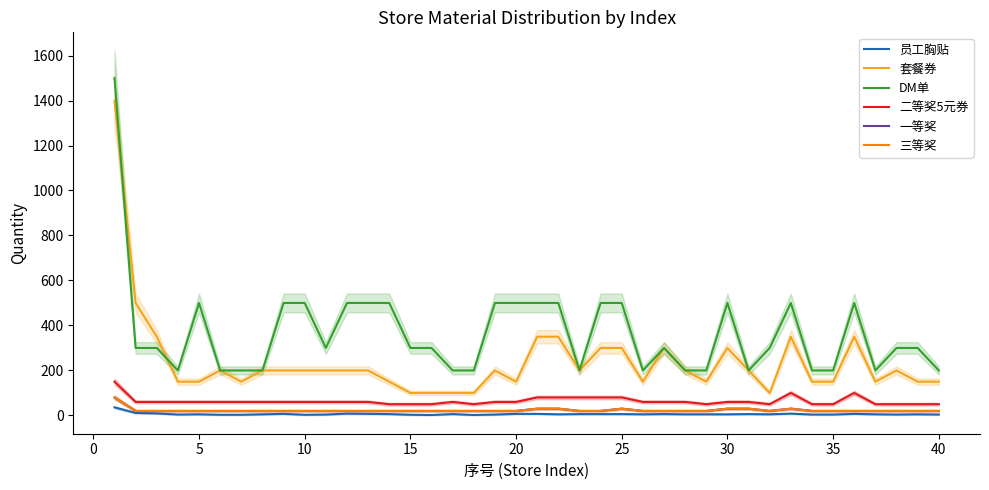

Reading left to right, extract all data points from this chart.

员工胸贴: 36	11	9	4	5	3	3	5	7	3	4	8	7	6	3	2	6	2	4	7	7	5	6	6	6	5	6	5	5	5	6	5	8	4	4	7	5	4	5	4
套餐券: 1400	500	350	150	150	200	150	200	200	200	200	200	200	150	100	100	100	100	200	150	350	350	200	300	300	150	300	200	150	300	200	100	350	150	150	350	150	200	150	150
DM单: 1500	300	300	200	500	200	200	200	500	500	300	500	500	500	300	300	200	200	500	500	500	500	200	500	500	200	300	200	200	500	200	300	500	200	200	500	200	300	300	200
二等奖5元券: 150	60	60	60	60	60	60	60	60	60	60	60	60	50	50	50	60	50	60	60	80	80	80	80	80	60	60	60	50	60	60	50	100	50	50	100	50	50	50	50
一等奖: 80	20	20	20	20	20	20	20	20	20	20	20	20	20	20	20	20	20	20	20	30	30	20	20	30	20	20	20	20	30	30	20	30	20	20	20	20	20	20	20
三等奖: 80	20	20	20	20	20	20	20	20	20	20	20	20	20	20	20	20	20	20	20	30	30	20	20	30	20	20	20	20	30	30	20	30	20	20	20	20	20	20	20